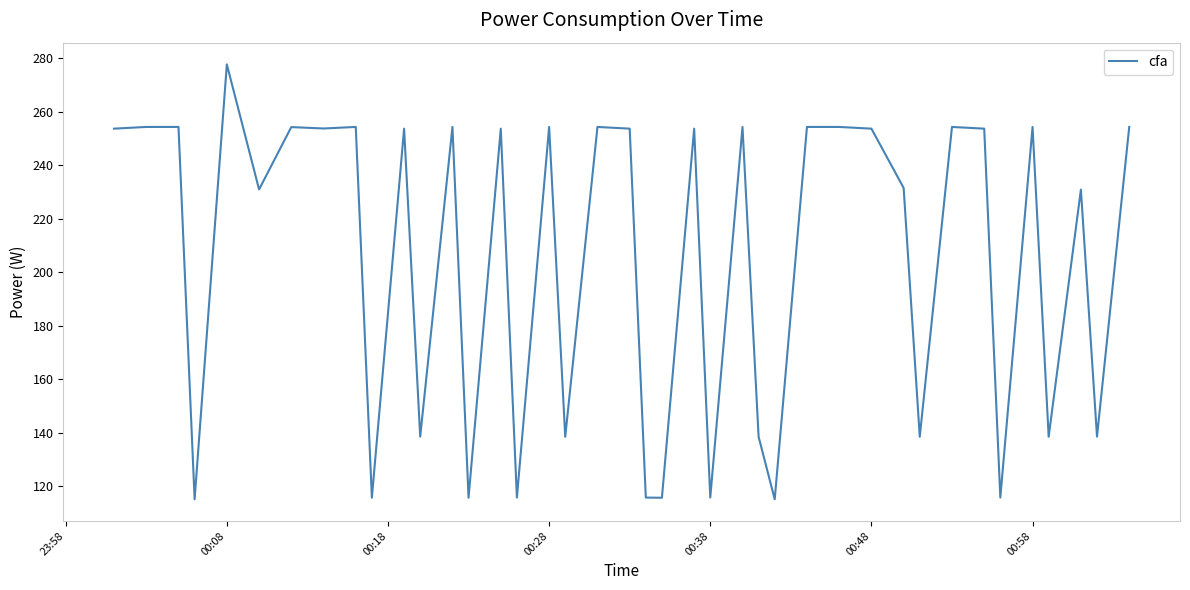

How many values exceed 253?

22